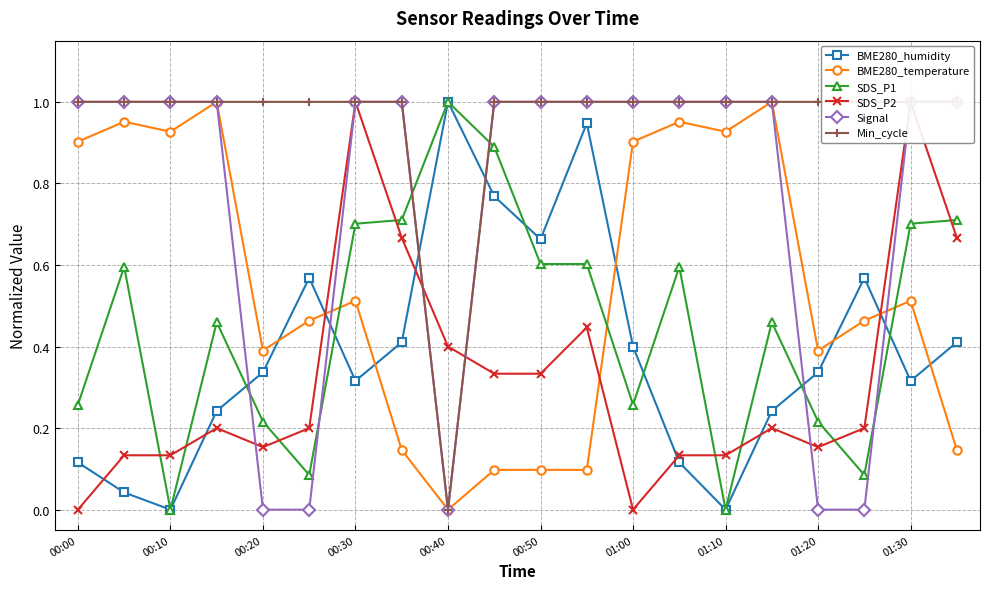

Does the chart display data point markers on the line(s)?

Yes